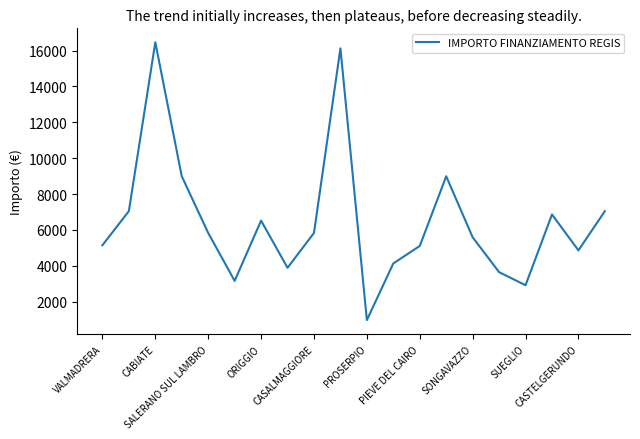

What is the difference between the maximum and minimum values?

15492